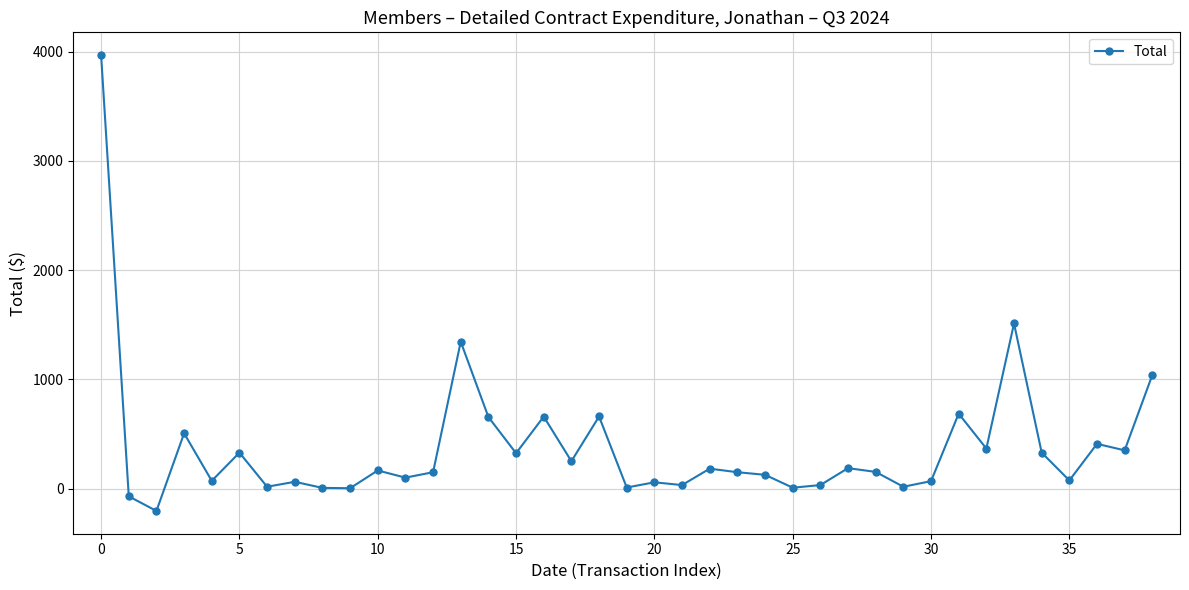

What is the value of the 18th point from the left?

250.3